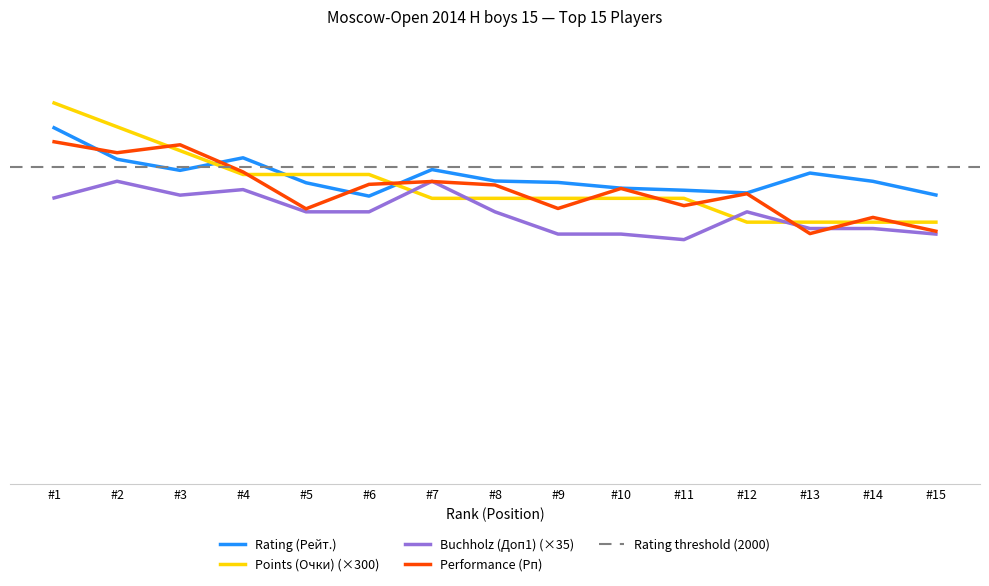

What is the value of the Performance (Рп) point at the 2nd from the left?

2087.0